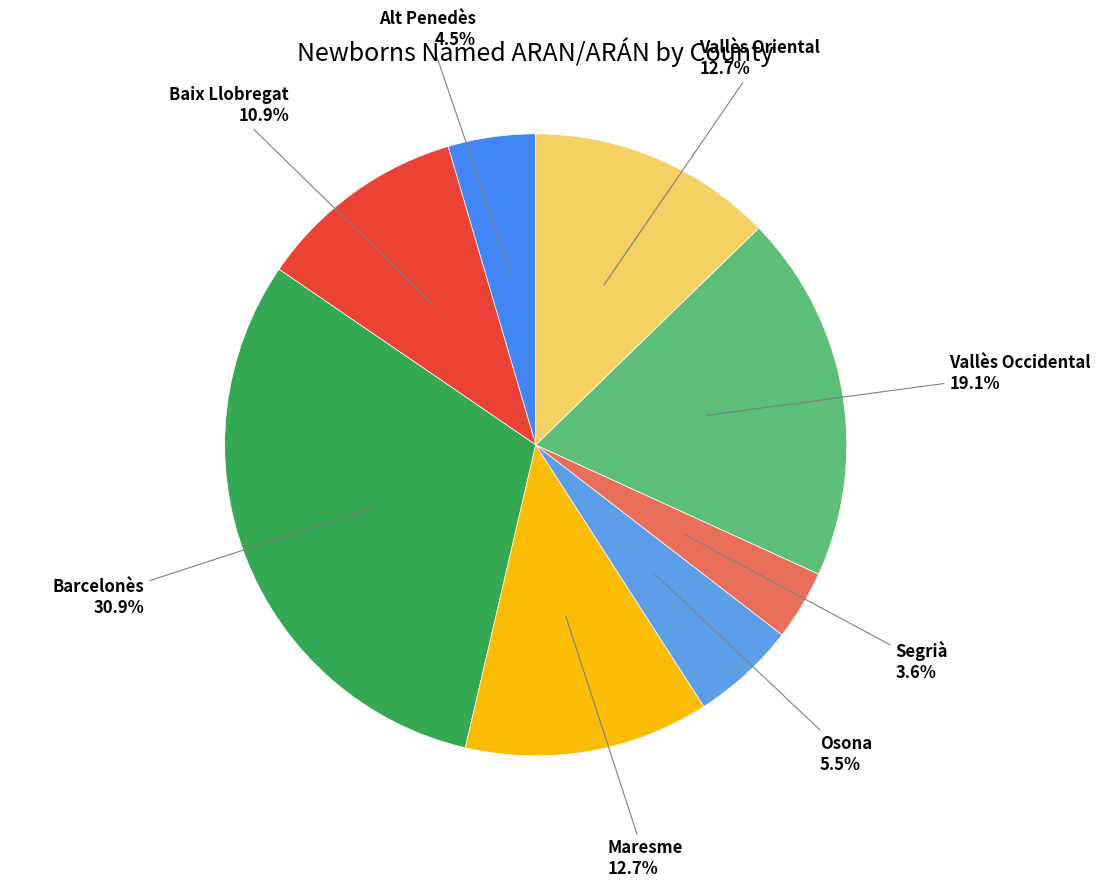

How many slices are in this pie chart?

8